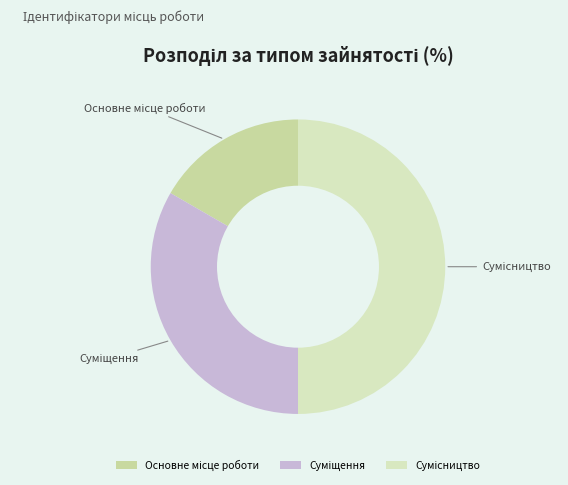

Approximately how many times larger is the value at Суміщення compared to Сумісництво?

0.7